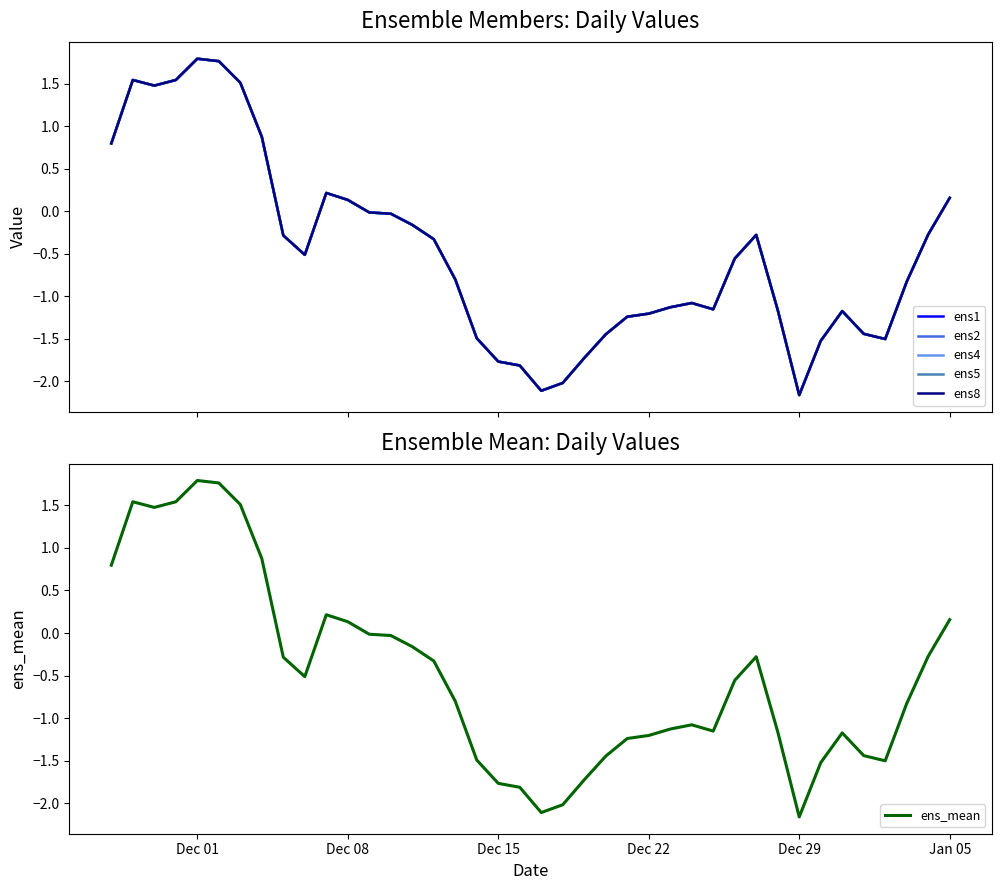

Reading left to right, list all the values displayed in this chart.

ens1: 0.8	1.5	1.5	1.5	1.8	1.8	1.5	0.9	-0.3	-0.5	0.2	0.1	-0.0	-0.0	-0.2	-0.3	-0.8	-1.5	-1.8	-1.8	-2.1	-2.0	-1.7	-1.4	-1.2	-1.2	-1.1	-1.1	-1.2	-0.6	-0.3	-1.2	-2.2	-1.5	-1.2	-1.4	-1.5	-0.8	-0.3	0.2
ens2: 0.8	1.5	1.5	1.5	1.8	1.8	1.5	0.9	-0.3	-0.5	0.2	0.1	-0.0	-0.0	-0.2	-0.3	-0.8	-1.5	-1.8	-1.8	-2.1	-2.0	-1.7	-1.4	-1.2	-1.2	-1.1	-1.1	-1.2	-0.6	-0.3	-1.2	-2.2	-1.5	-1.2	-1.4	-1.5	-0.8	-0.3	0.2
ens4: 0.8	1.5	1.5	1.5	1.8	1.8	1.5	0.9	-0.3	-0.5	0.2	0.1	-0.0	-0.0	-0.2	-0.3	-0.8	-1.5	-1.8	-1.8	-2.1	-2.0	-1.7	-1.4	-1.2	-1.2	-1.1	-1.1	-1.2	-0.6	-0.3	-1.2	-2.2	-1.5	-1.2	-1.4	-1.5	-0.8	-0.3	0.2
ens5: 0.8	1.5	1.5	1.5	1.8	1.8	1.5	0.9	-0.3	-0.5	0.2	0.1	-0.0	-0.0	-0.2	-0.3	-0.8	-1.5	-1.8	-1.8	-2.1	-2.0	-1.7	-1.4	-1.2	-1.2	-1.1	-1.1	-1.2	-0.6	-0.3	-1.2	-2.2	-1.5	-1.2	-1.4	-1.5	-0.8	-0.3	0.2
ens8: 0.8	1.5	1.5	1.5	1.8	1.8	1.5	0.9	-0.3	-0.5	0.2	0.1	-0.0	-0.0	-0.2	-0.3	-0.8	-1.5	-1.8	-1.8	-2.1	-2.0	-1.7	-1.4	-1.2	-1.2	-1.1	-1.1	-1.2	-0.6	-0.3	-1.2	-2.2	-1.5	-1.2	-1.4	-1.5	-0.8	-0.3	0.2
ens_mean: 0.8	1.5	1.5	1.5	1.8	1.8	1.5	0.9	-0.3	-0.5	0.2	0.1	-0.0	-0.0	-0.2	-0.3	-0.8	-1.5	-1.8	-1.8	-2.1	-2.0	-1.7	-1.4	-1.2	-1.2	-1.1	-1.1	-1.2	-0.6	-0.3	-1.2	-2.2	-1.5	-1.2	-1.4	-1.5	-0.8	-0.3	0.2